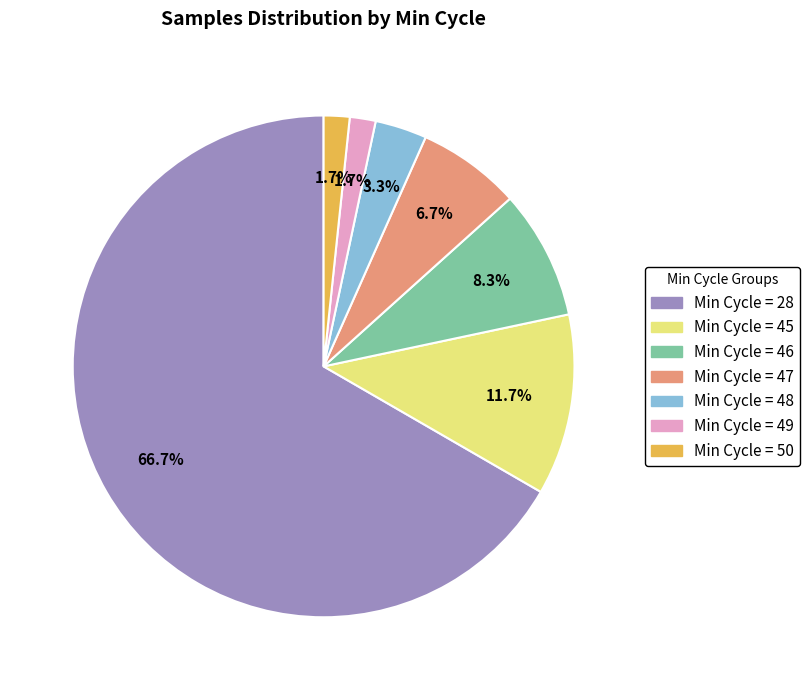

Is there a majority slice in this chart?

Yes